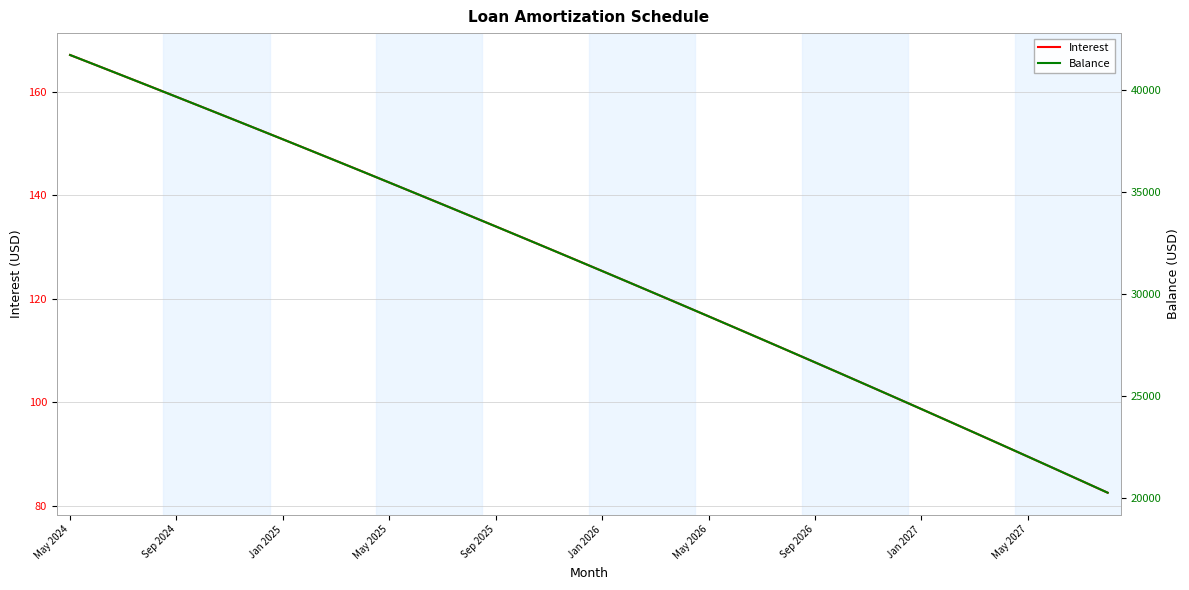

Rank the series by their average value, from highest to lowest.

Balance, Interest